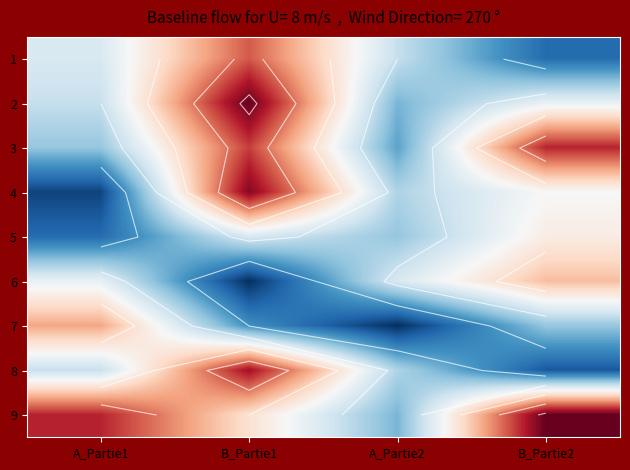

What is the difference between the 4 values at B_Partie2 and B_Partie1?

12